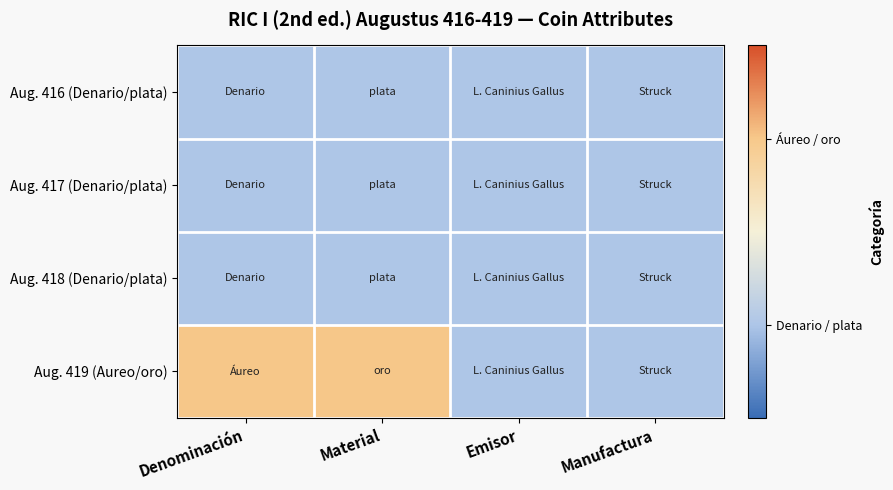

At which category is the sum across all series the highest?

Denominación